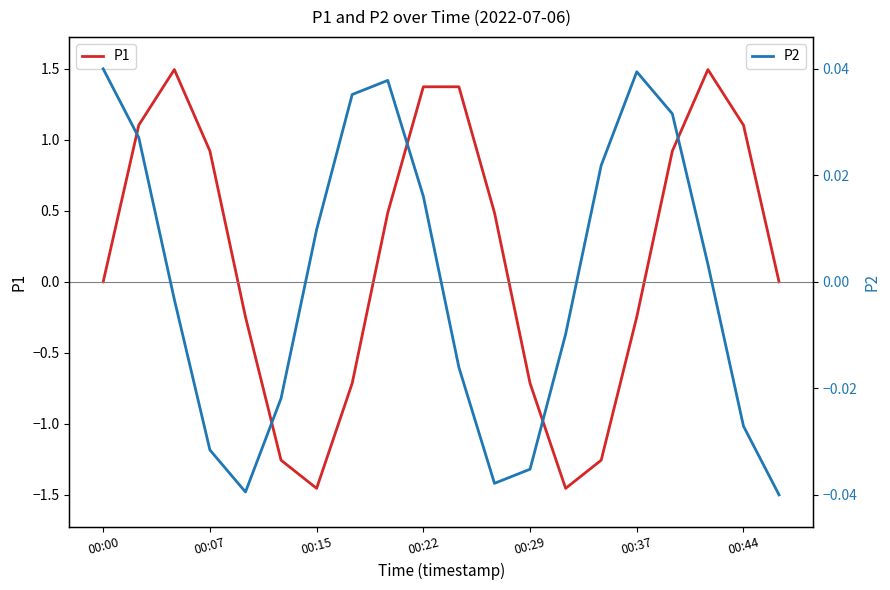

The P1 series shows 0.9 at 00:07. True or false?

True